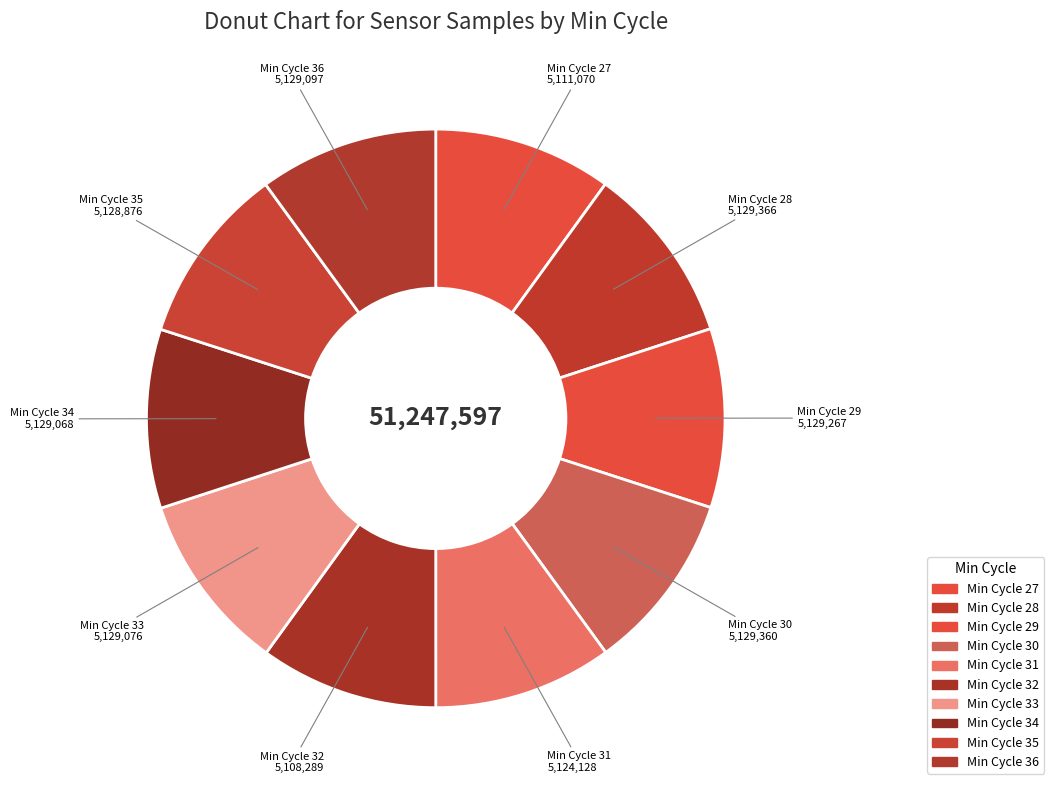

How many segments does this pie chart have?

10